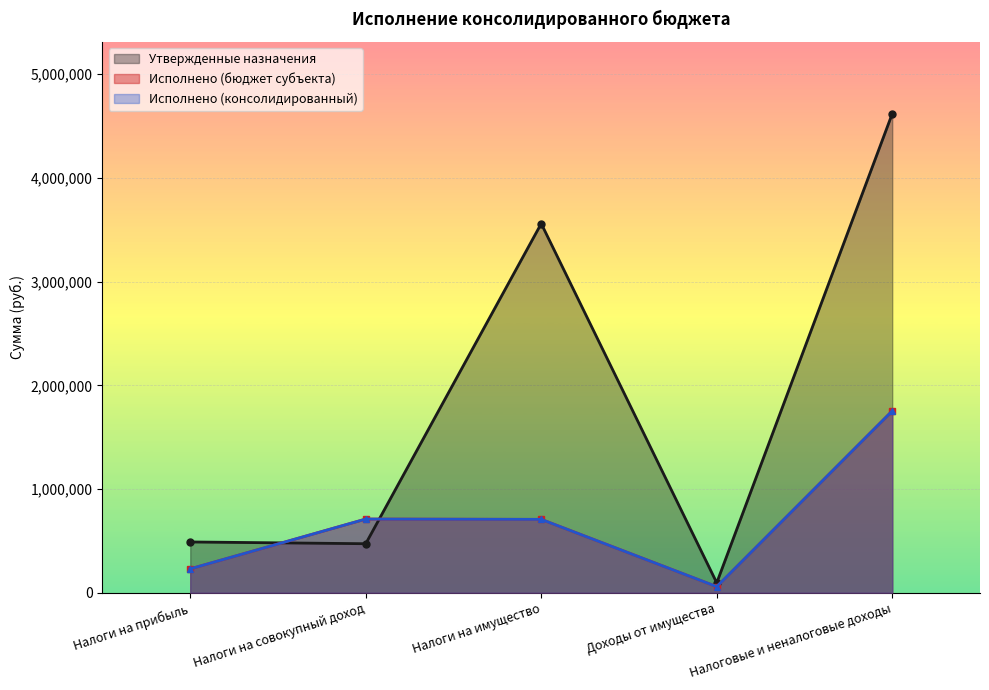

What is the difference between the Исполнено (бюджет субъекта) values at Налоговые и неналоговые доходы and Налоги на прибыль?

1522305.8